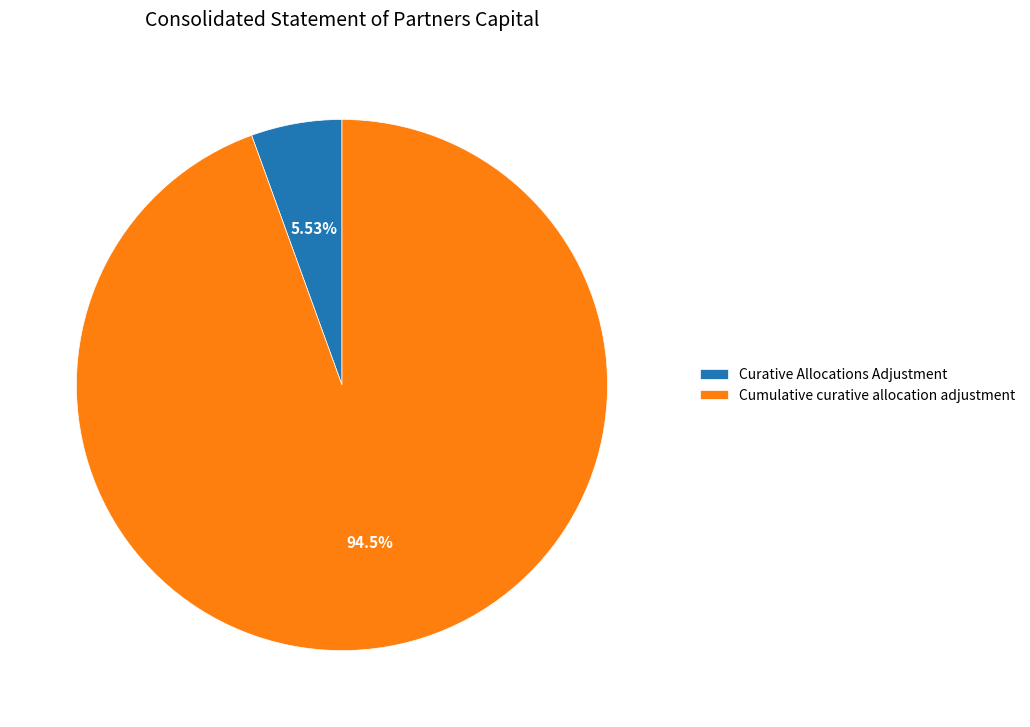

What percentage is NOT represented by Cumulative curative allocation adjustment?

5.5%